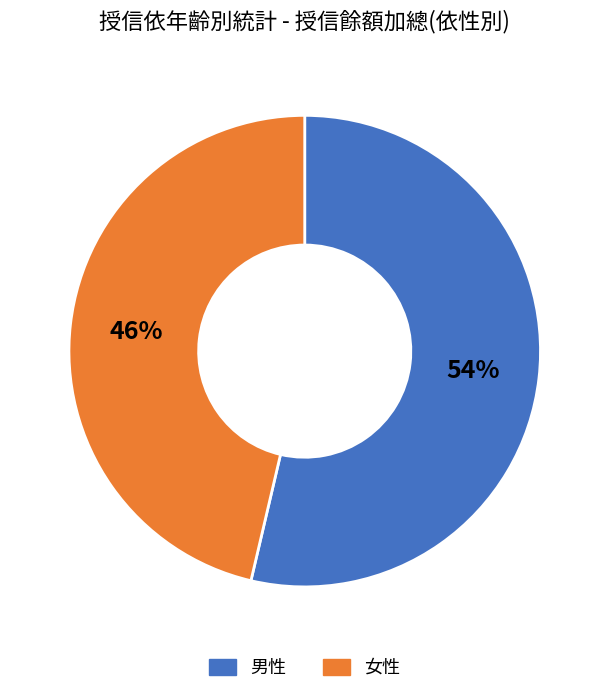

To the nearest percent, what is the average slice percentage?

50%